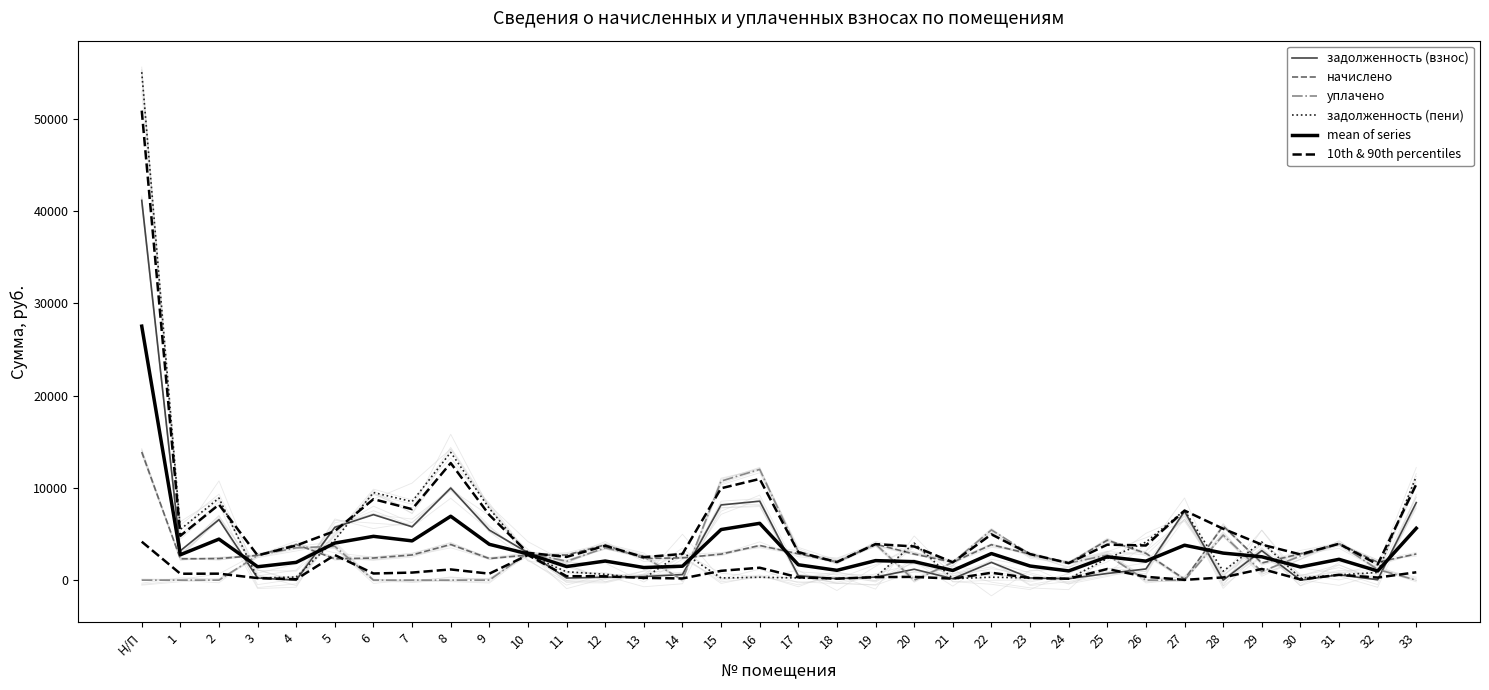

Where does the начислено series first go above 2818?

Н/П